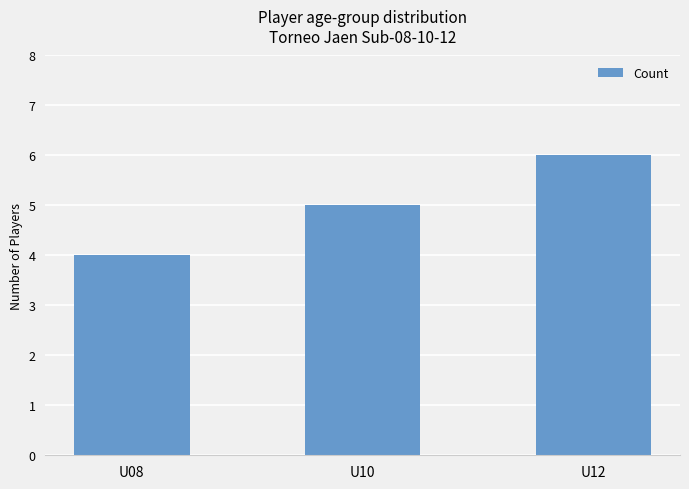

List the labels in order of value, smallest first.

U08, U10, U12